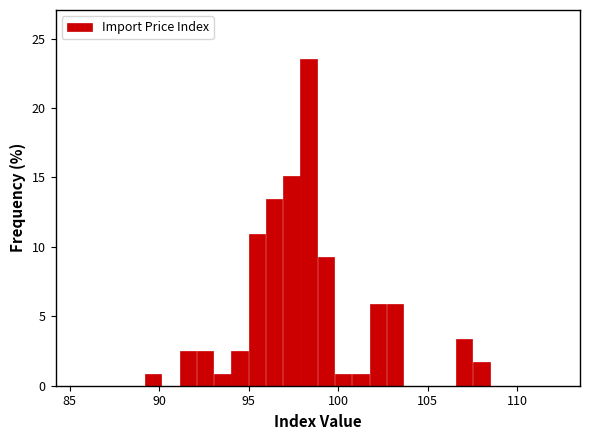

Around what value on the x-axis is the tallest bar? Give the approximate position of its centre, as read against the axis.

98.5